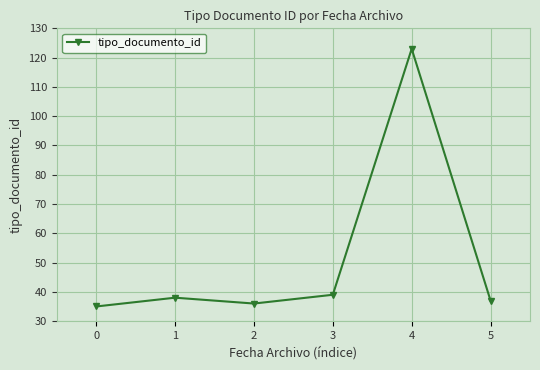

Rank the categories by value from lowest to highest.

0, 2, 5, 1, 3, 4